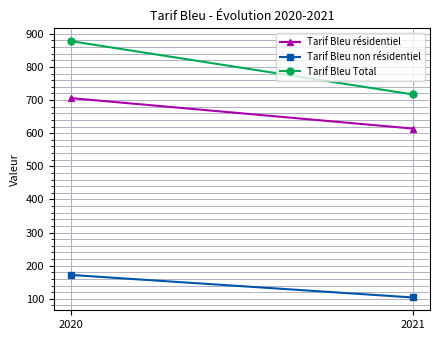

Reading right to left, extract all data points from this chart.

Tarif Bleu résidentiel: 2021=614	2020=706
Tarif Bleu non résidentiel: 2021=104	2020=172
Tarif Bleu Total: 2021=717	2020=878